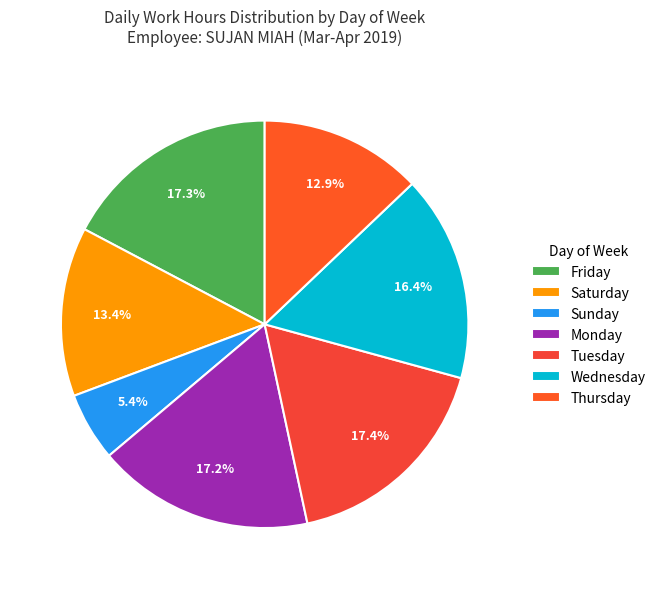

How many segments does this pie chart have?

7